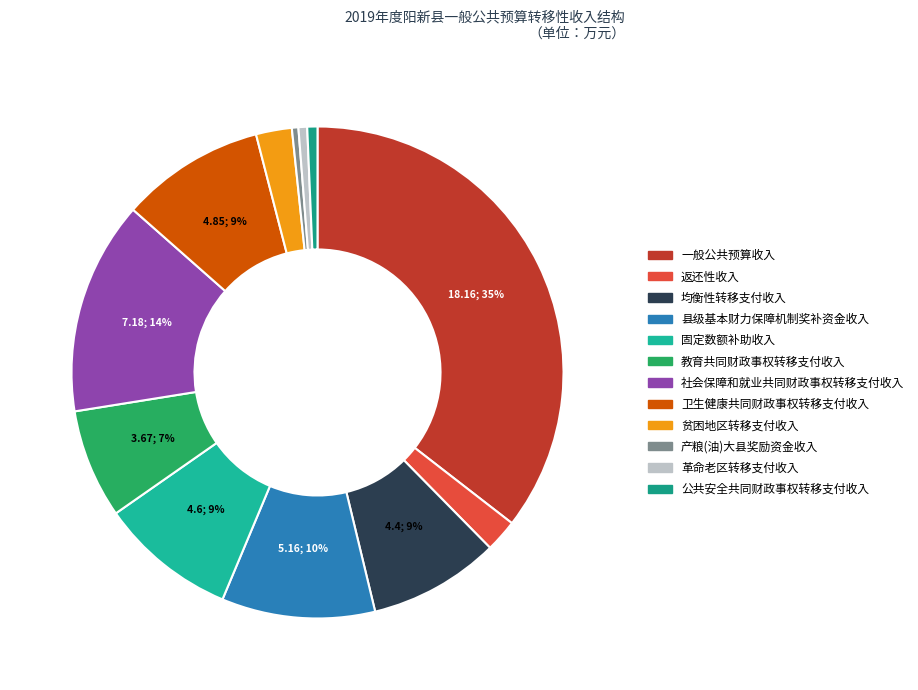

How many segments does this pie chart have?

12